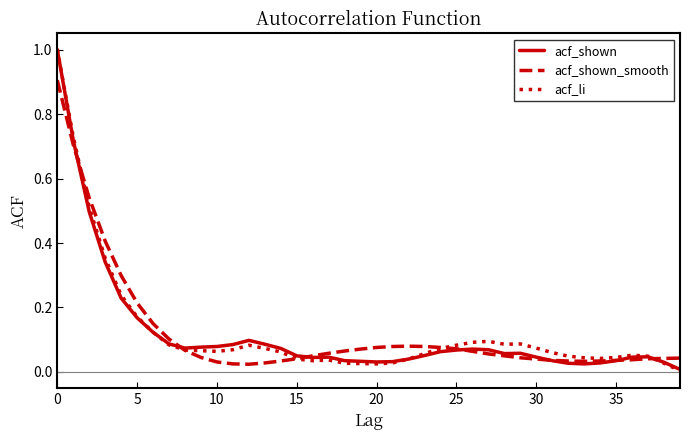

What is the maximum value shown in the chart?

1.0